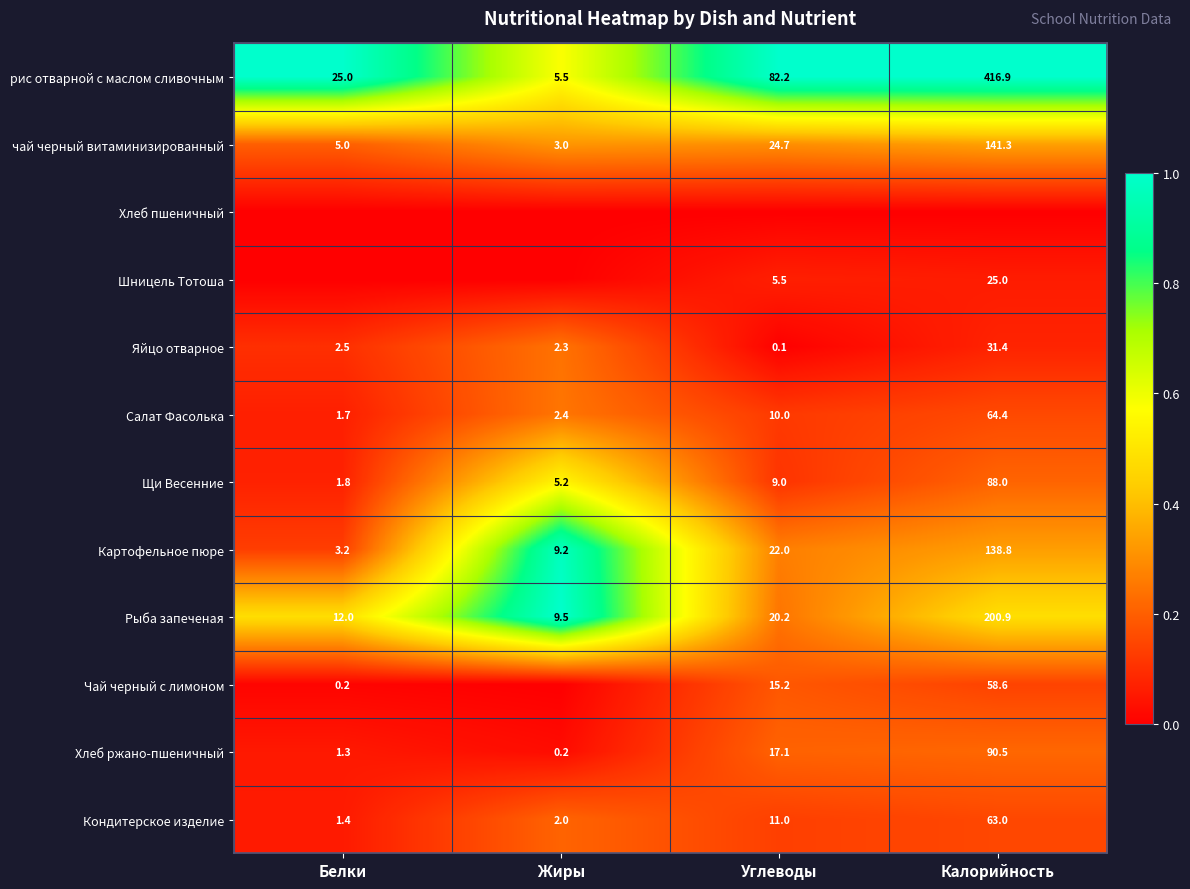

Is it true that Рыба запеченая equals 200.9 at Калорийность?

True